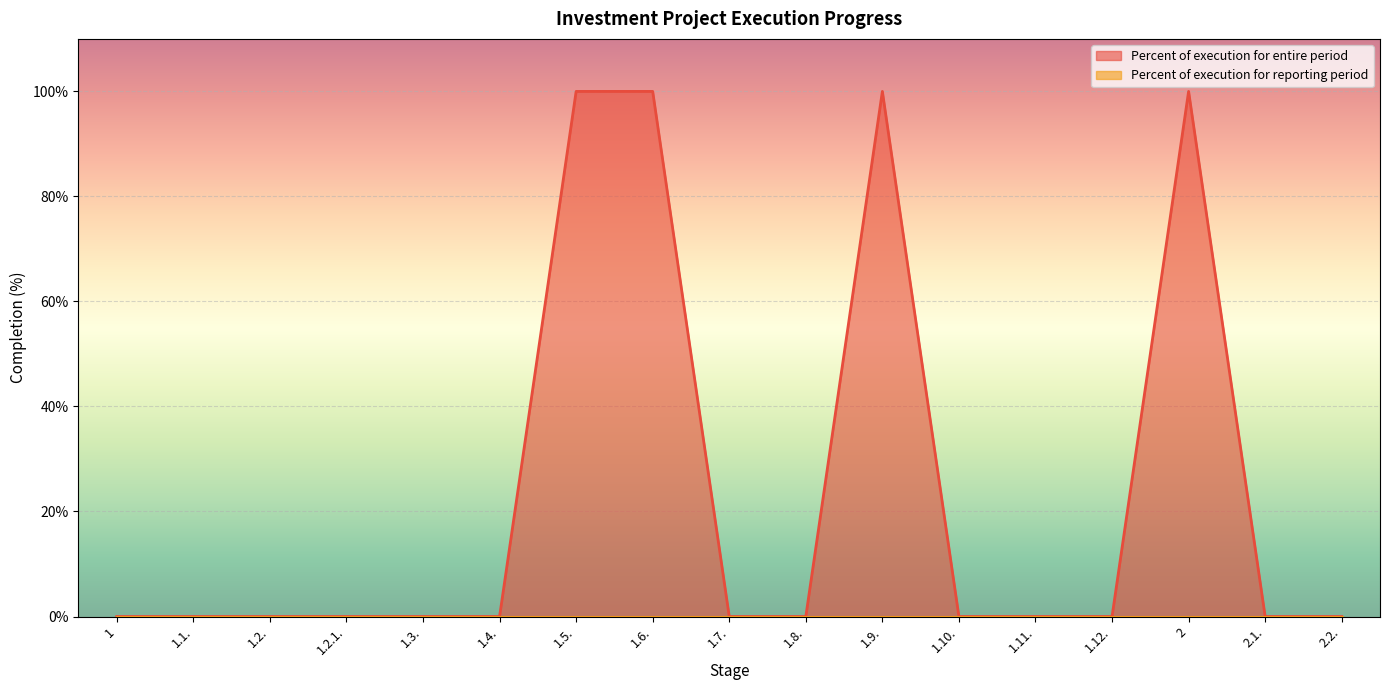

Where is the data nearest to the value 50?

1